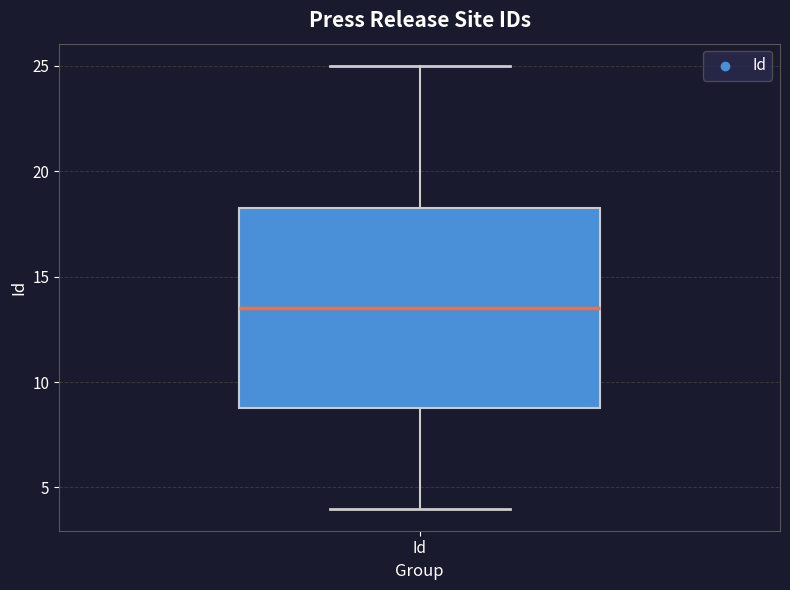

Transcribe this box plot: give where the median line is, the range the box spans, and where the two whiskers end, as read against the y-axis. The values are not printed on the chart, so give them approximately, as read against the axis.

median 13.5, box 9.0 to 18.5, whiskers 4.0 to 25.0